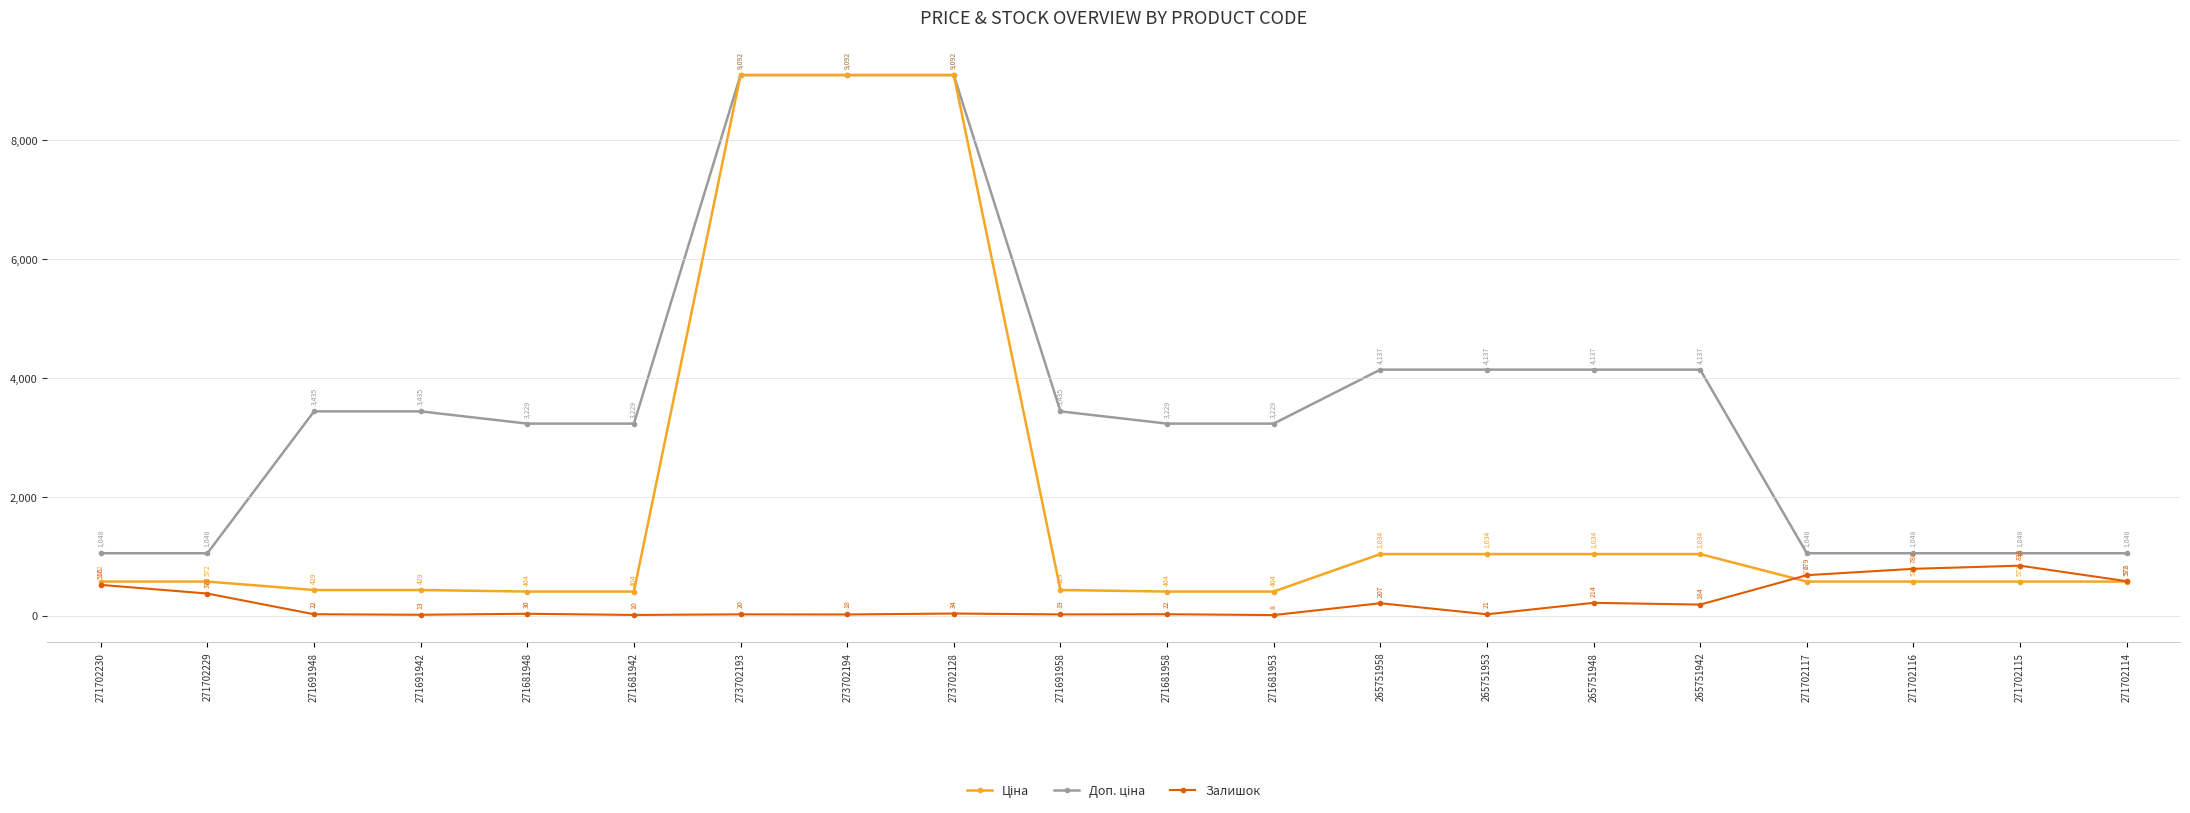

True or false: Залишок has more than 1 interior local peaks.

True